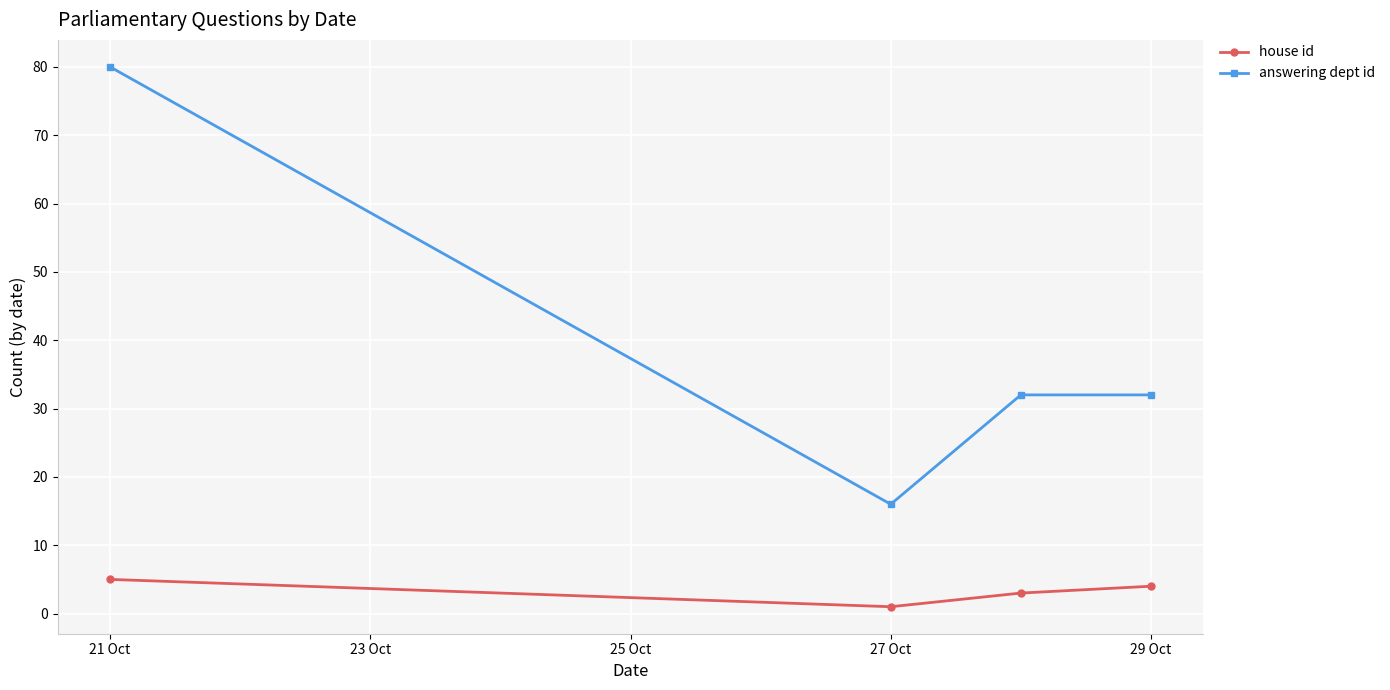

True or false: answering dept id has more than 2 interior local peaks.

False